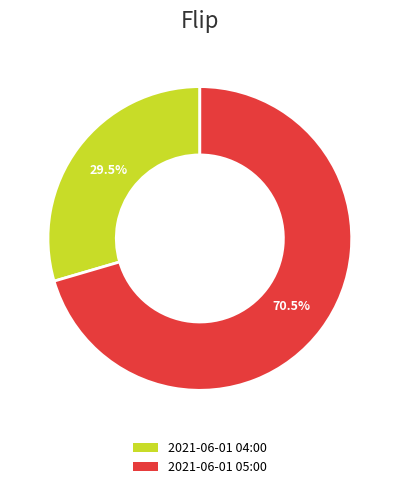

Is there a majority slice in this chart?

Yes